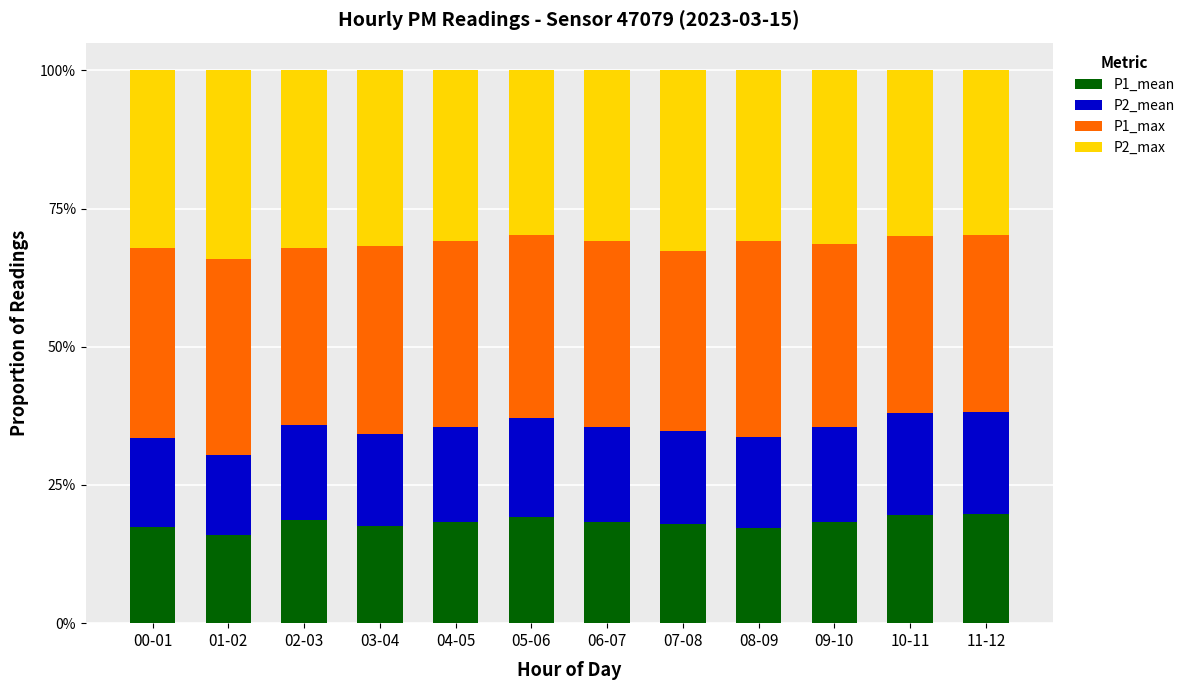

What are all the series names shown in the legend?

P1_mean, P2_mean, P1_max, P2_max